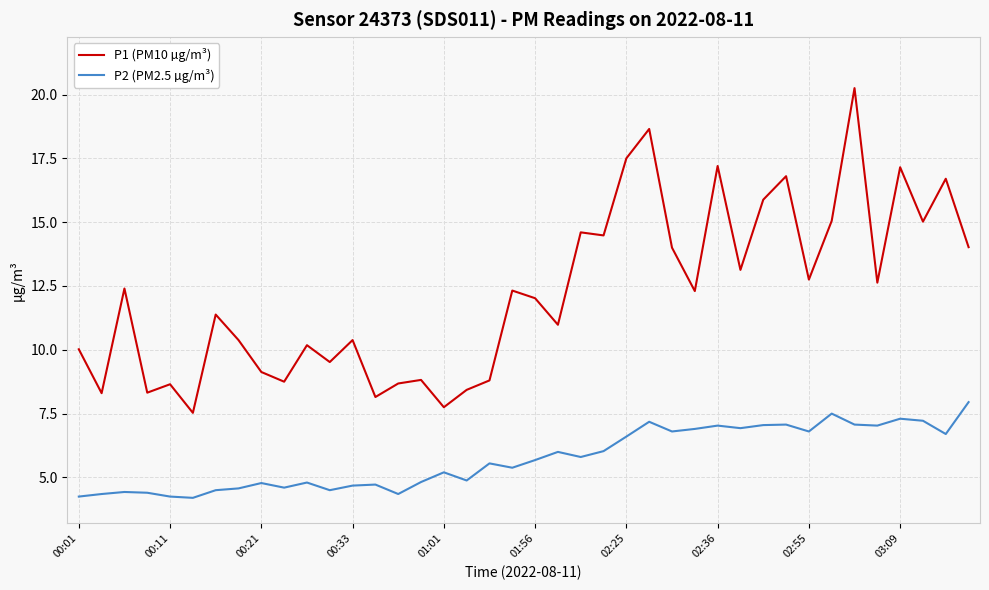

Which series has the largest range (max minus min)?

P1 (PM10 µg/m³)